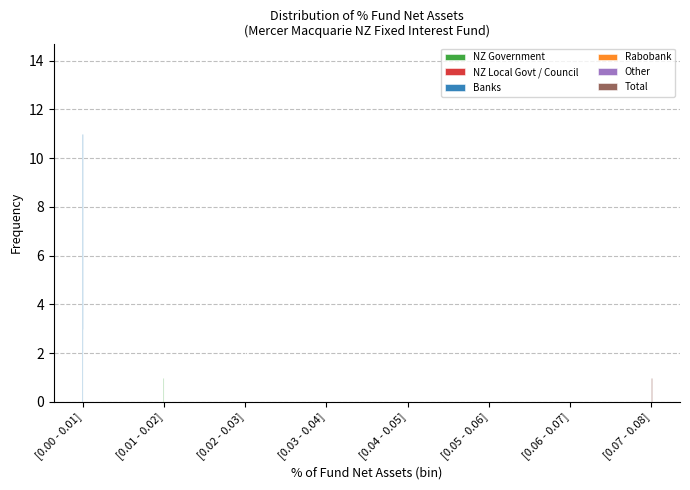

The value of NZ Government at [0.01 - 0.02] is 1. True or false?

True